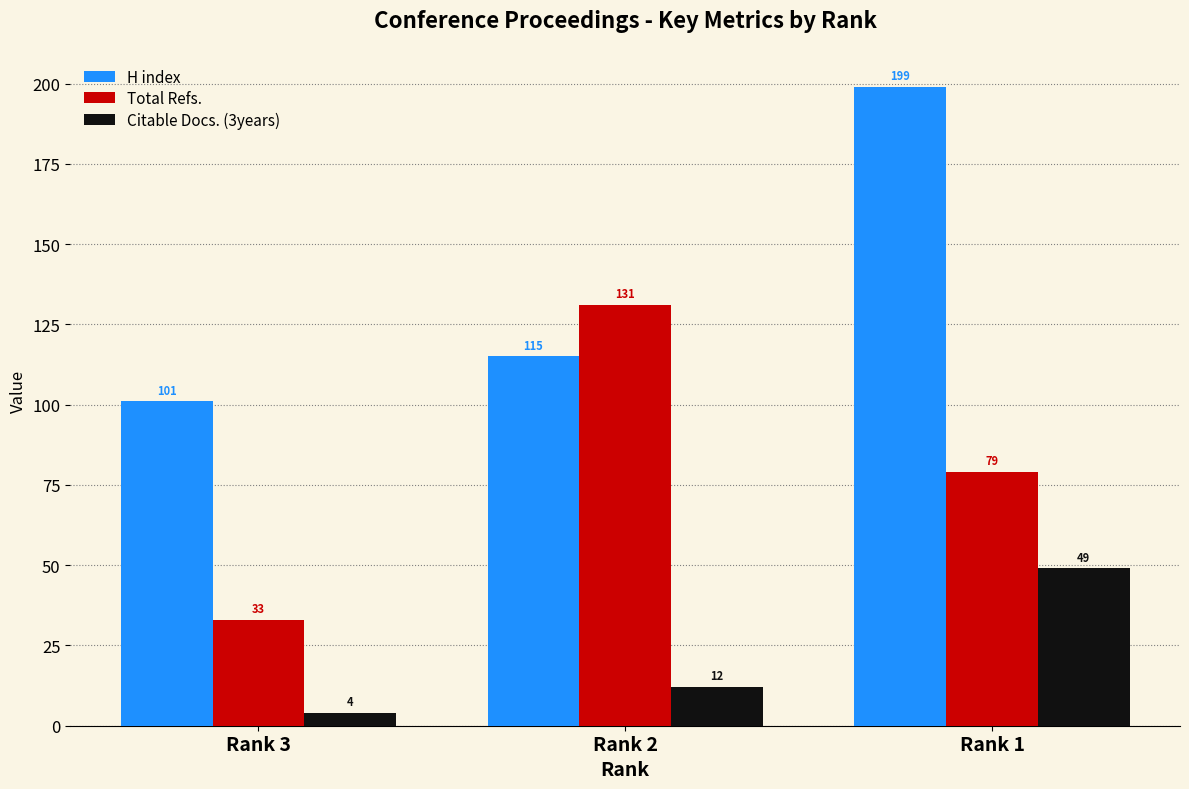

How many categories are shown in the chart?

3